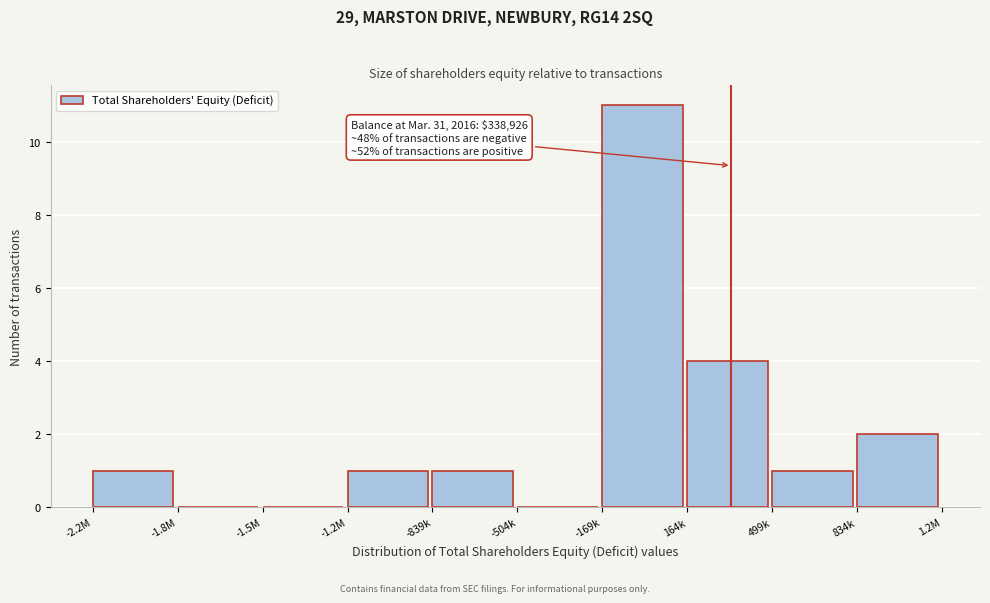

Reading right to left, what are all the values shown in this chart?

834k=2	499k=1	164k=4	-169k=11	-504k=0	-839k=1	-1.2M=1	-1.5M=0	-1.8M=0	-2.2M=1